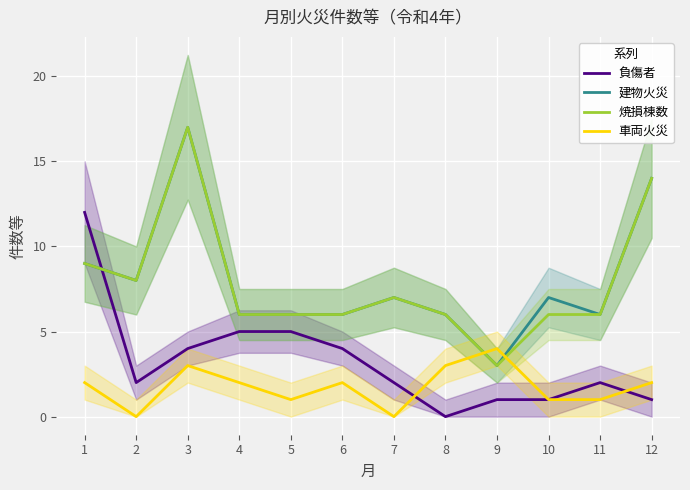

Where does the 建物火災 series first go above 7?

1